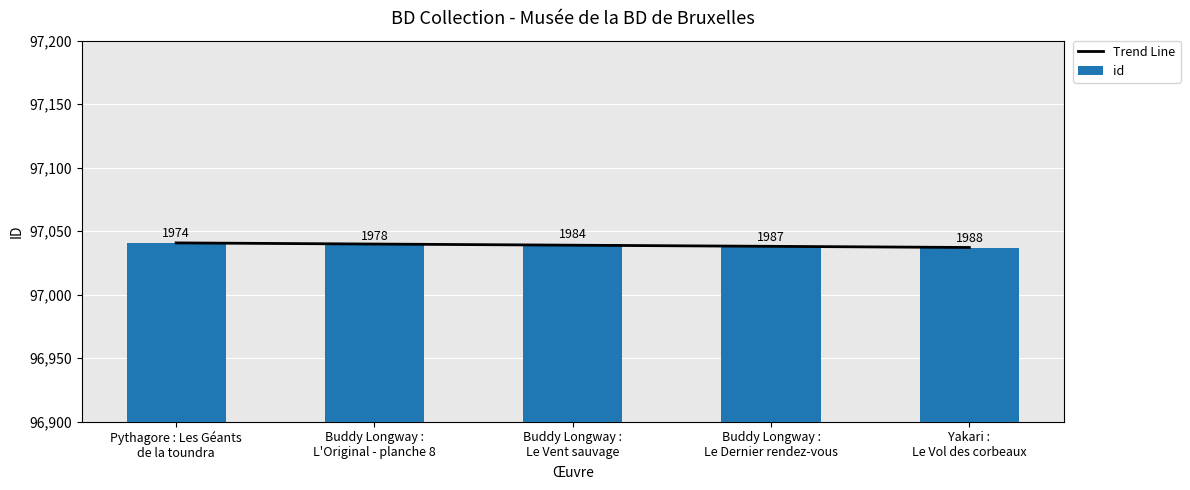

What is the label of the 2nd bar from the left?

Buddy Longway :
L'Original - planche 8